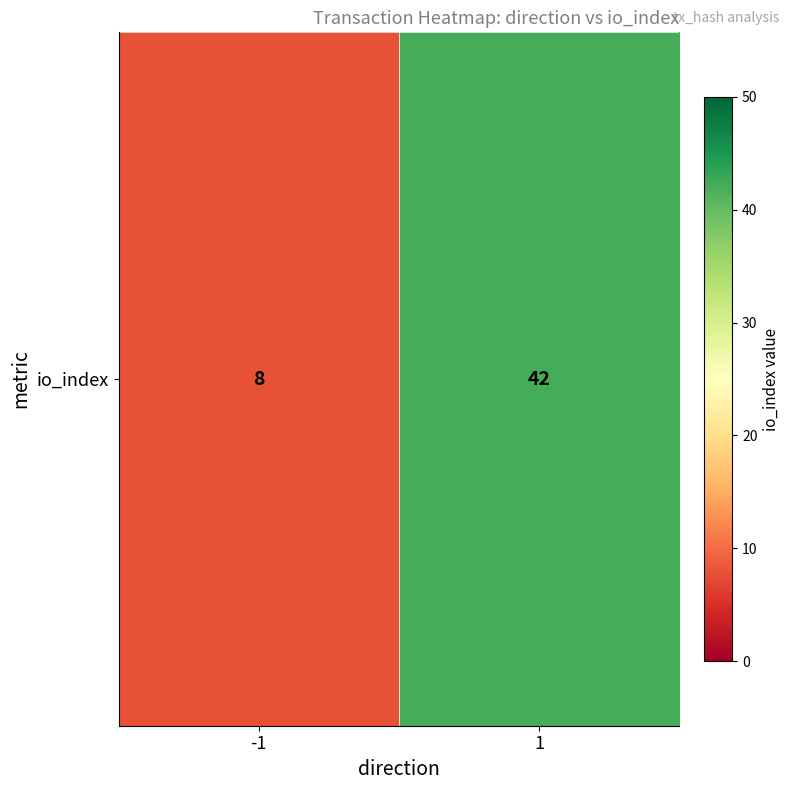

Count the values in the range 8 to 42.

2